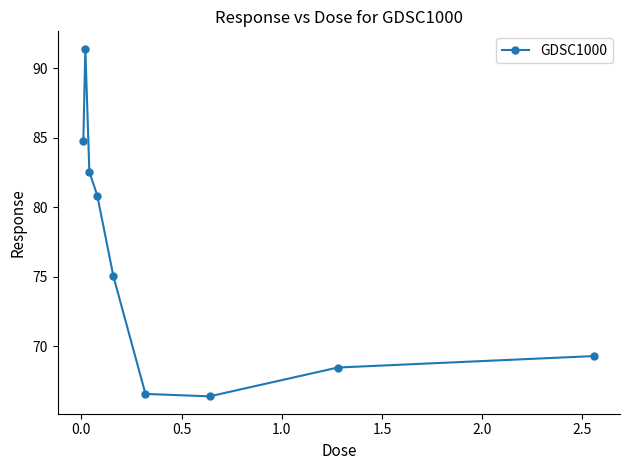

How many categories are shown in the chart?

9